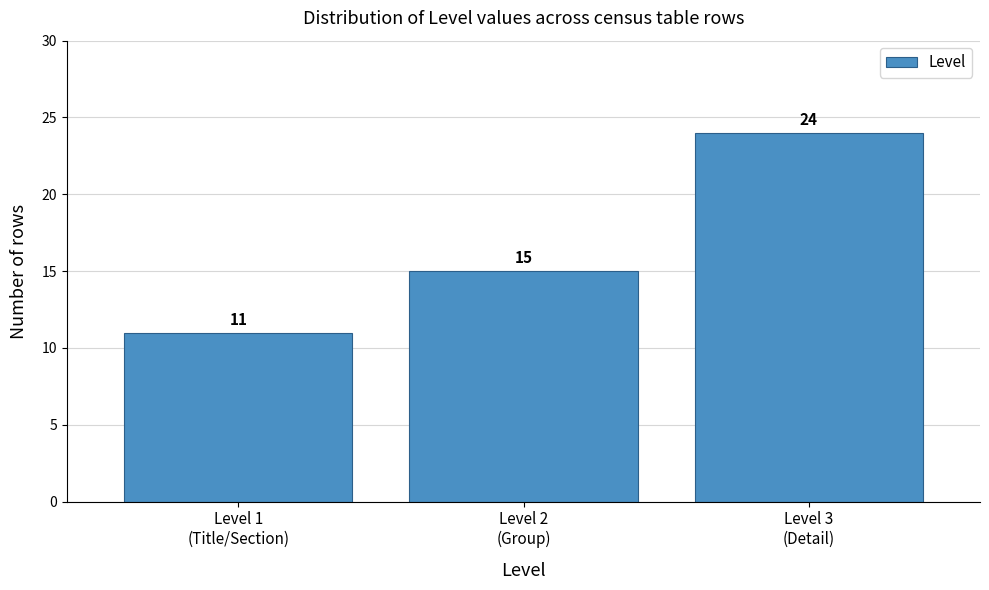

Reading left to right, what are all the values shown in this chart?

11	15	24